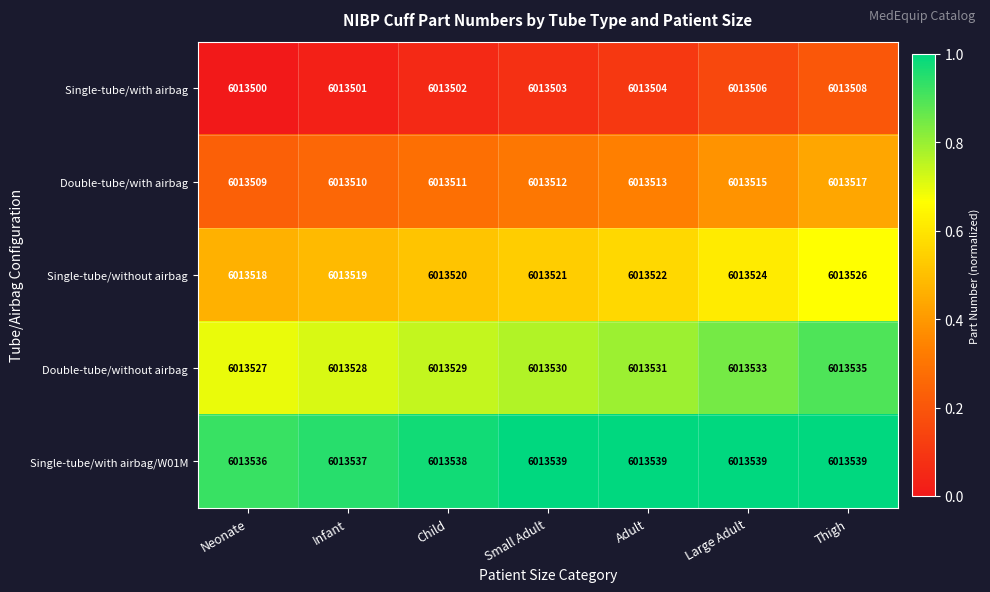

What is the sum of the Single-tube/with airbag/W01M values at Small Adult and Thigh?

12027078